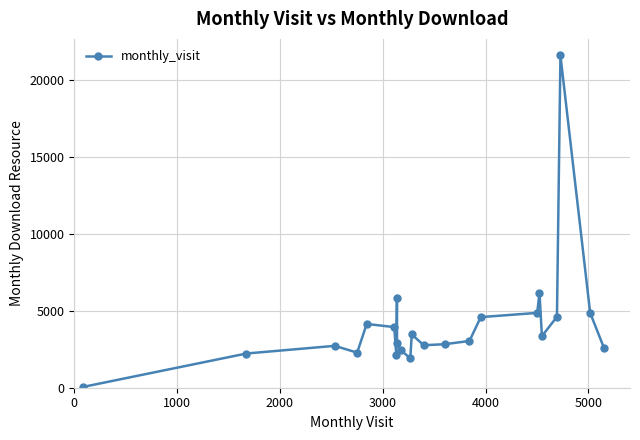

What is the maximum value shown in the chart?

21611